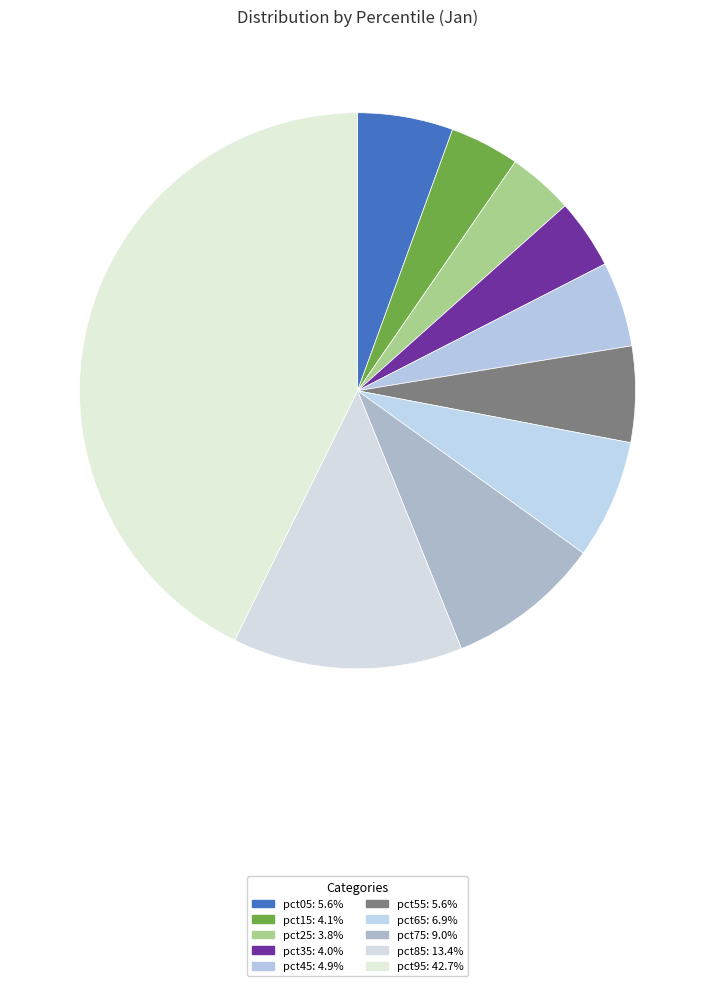

How many segments does this pie chart have?

10